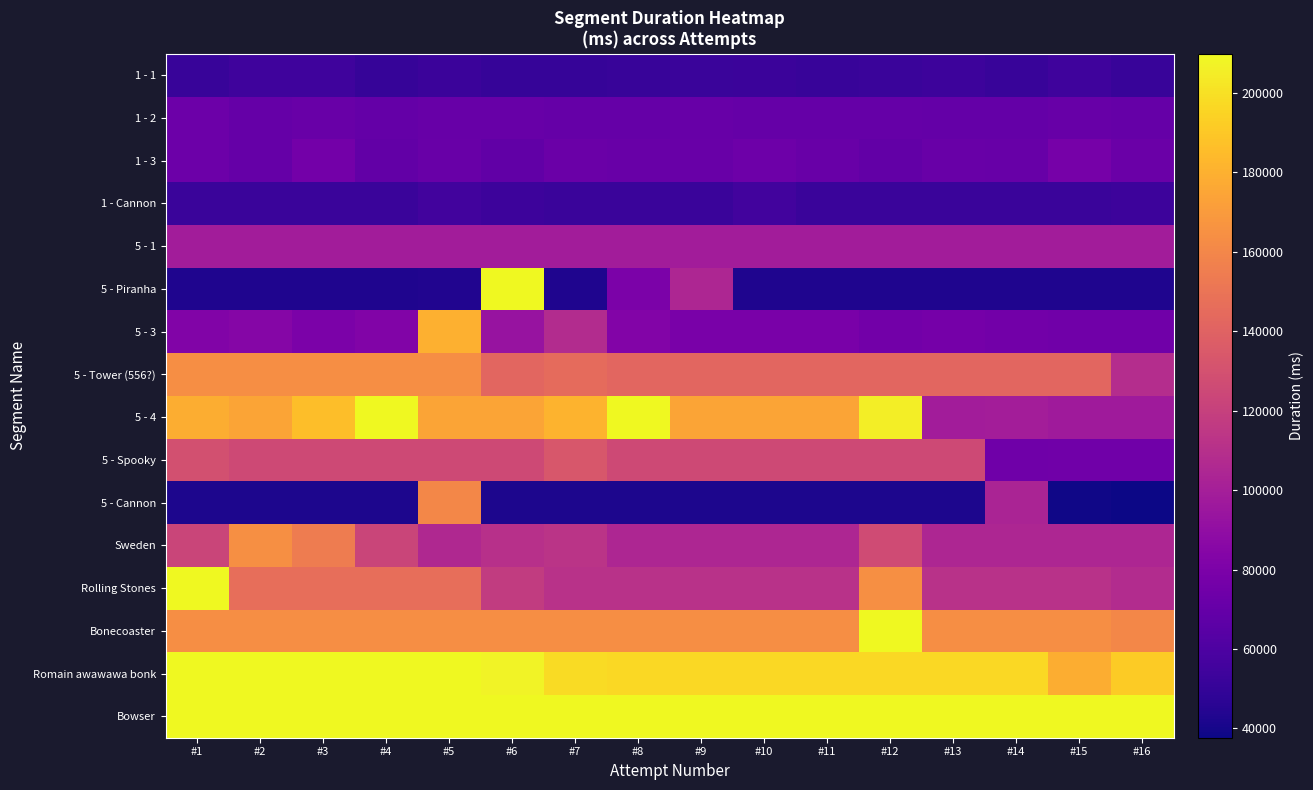

At which category does the chart reach its peak across all series?

#12